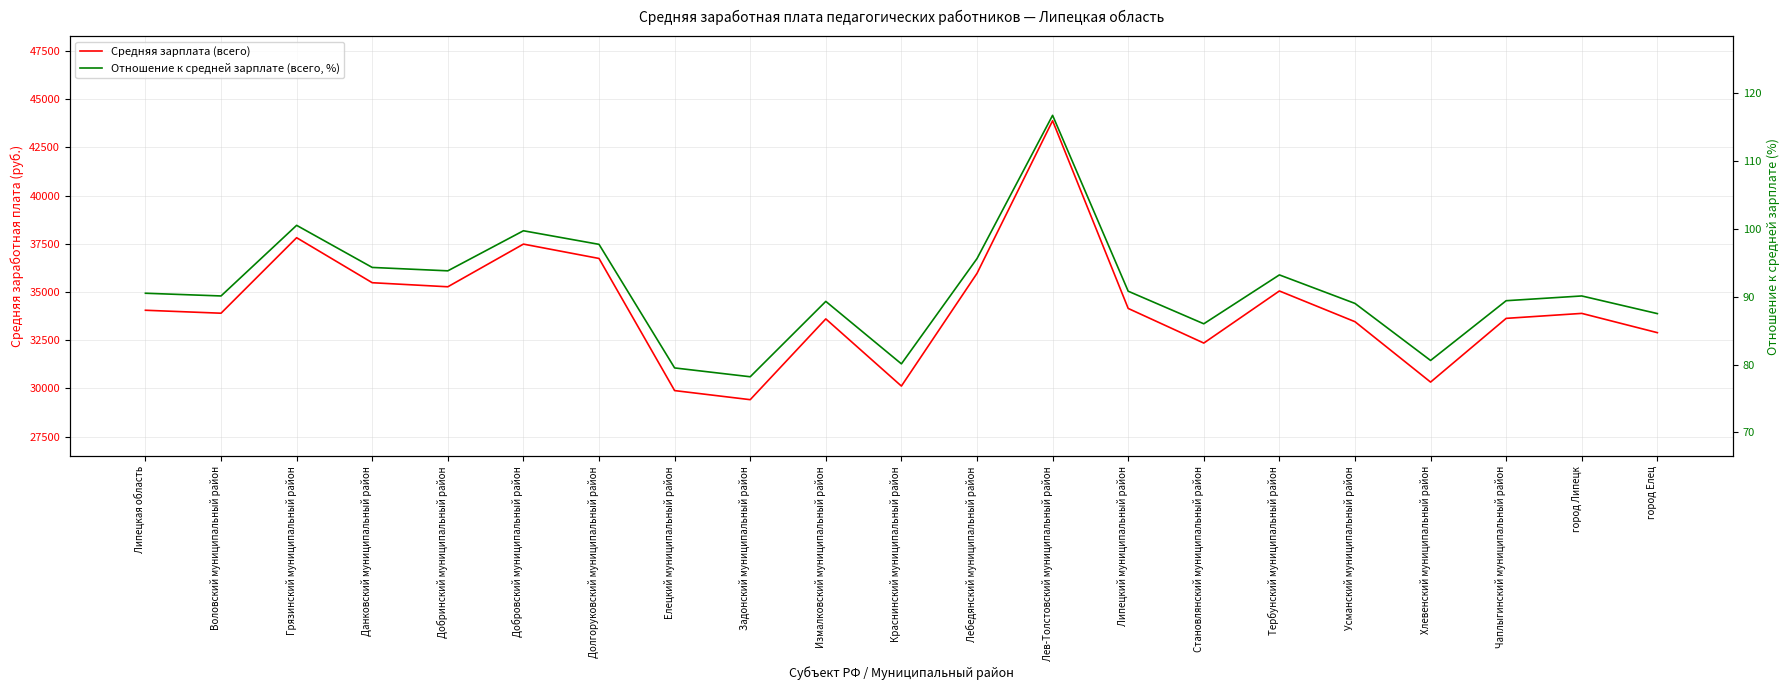

True or false: Отношение к средней зарплате (всего, %) and Средняя зарплата (всего) intersect in this chart.

False